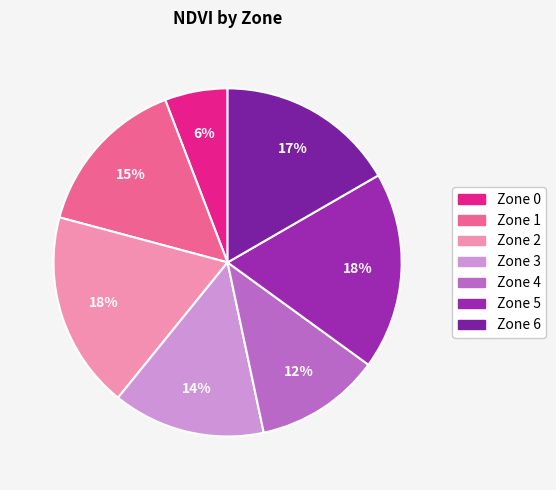

Count the number of slices in the pie.

7